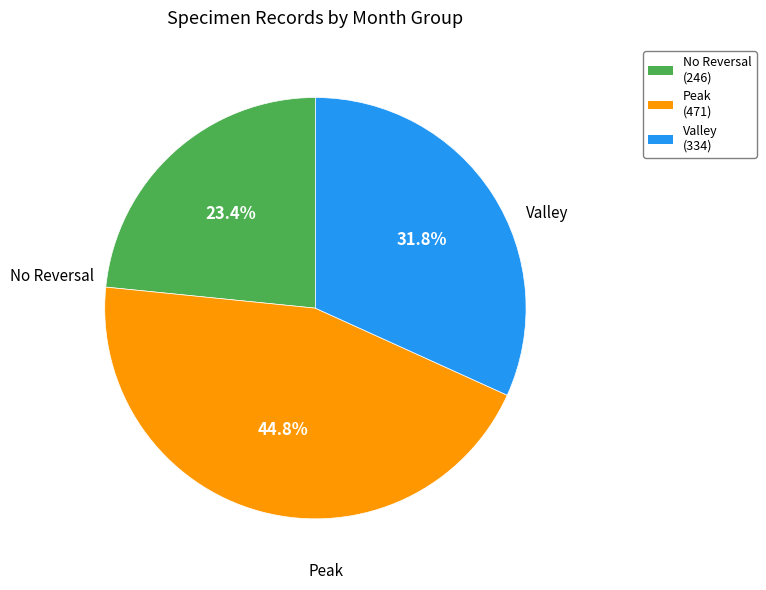

Does any single category account for the majority?

No